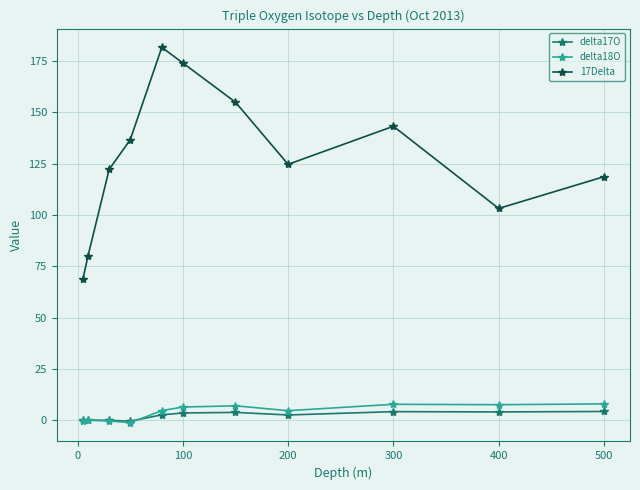

Which series has the largest range (max minus min)?

17Delta